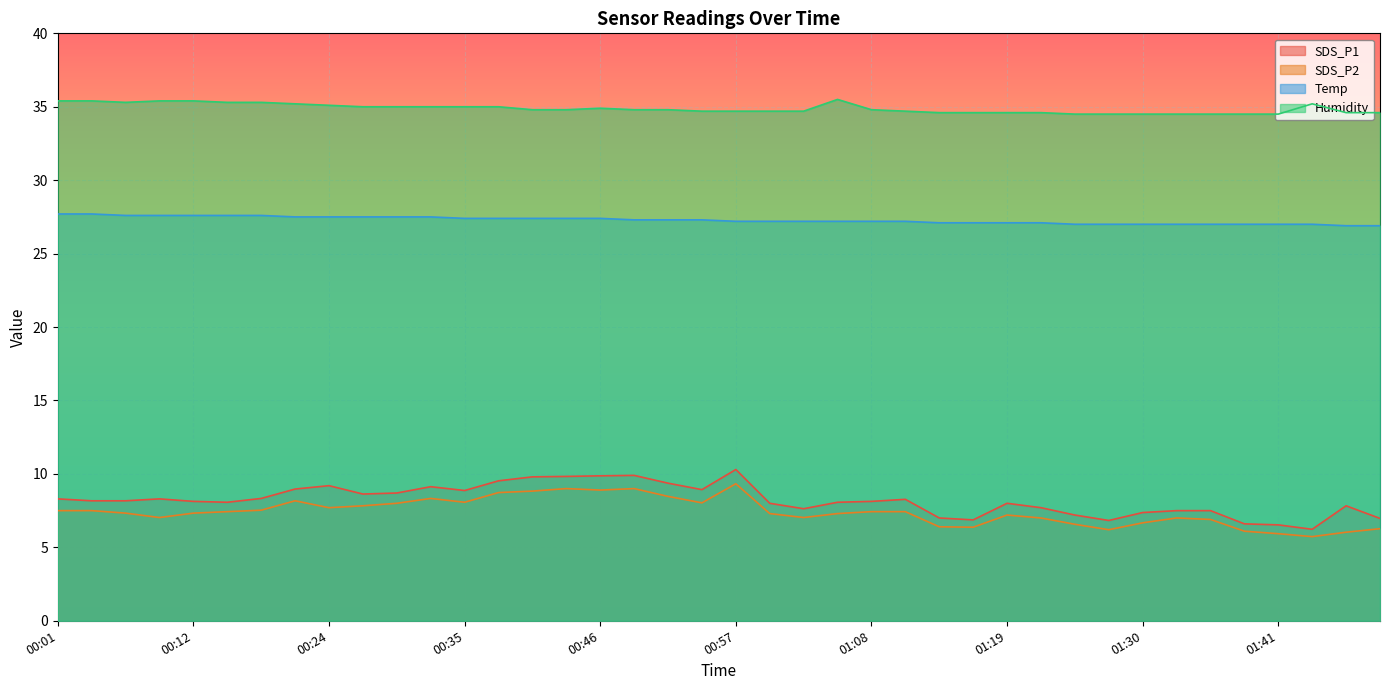

Reading left to right, transcribe all the data shown in this chart.

SDS_P1: 00:01=8.3	00:04=8.2	00:07=8.2	00:10=8.3	00:12=8.1	00:15=8.1	00:18=8.3	00:21=9.0	00:24=9.2	00:26=8.6	00:29=8.7	00:32=9.1	00:35=8.9	00:37=9.5	00:40=9.8	00:43=9.8	00:46=9.9	00:48=9.9	00:51=9.4	00:54=8.9	00:57=10.3	00:59=8.0	01:02=7.6	01:05=8.1	01:08=8.1	01:10=8.3	01:13=7.0	01:16=6.9	01:19=8.0	01:22=7.7	01:24=7.2	01:27=6.8	01:30=7.4	01:33=7.5	01:36=7.5	01:38=6.6	01:41=6.5	01:44=6.2	01:47=7.8	01:49=7.0
SDS_P2: 00:01=7.5	00:04=7.5	00:07=7.3	00:10=7.0	00:12=7.3	00:15=7.4	00:18=7.5	00:21=8.2	00:24=7.7	00:26=7.8	00:29=8.0	00:32=8.3	00:35=8.1	00:37=8.7	00:40=8.8	00:43=9.0	00:46=8.9	00:48=9.0	00:51=8.5	00:54=8.0	00:57=9.3	00:59=7.3	01:02=7.0	01:05=7.3	01:08=7.4	01:10=7.4	01:13=6.4	01:16=6.4	01:19=7.2	01:22=7.0	01:24=6.6	01:27=6.2	01:30=6.7	01:33=7.0	01:36=6.9	01:38=6.1	01:41=5.9	01:44=5.7	01:47=6.0	01:49=6.3
Temp: 00:01=27.7	00:04=27.7	00:07=27.6	00:10=27.6	00:12=27.6	00:15=27.6	00:18=27.6	00:21=27.5	00:24=27.5	00:26=27.5	00:29=27.5	00:32=27.5	00:35=27.4	00:37=27.4	00:40=27.4	00:43=27.4	00:46=27.4	00:48=27.3	00:51=27.3	00:54=27.3	00:57=27.2	00:59=27.2	01:02=27.2	01:05=27.2	01:08=27.2	01:10=27.2	01:13=27.1	01:16=27.1	01:19=27.1	01:22=27.1	01:24=27.0	01:27=27.0	01:30=27.0	01:33=27.0	01:36=27.0	01:38=27.0	01:41=27.0	01:44=27.0	01:47=26.9	01:49=26.9
Humidity: 00:01=35.4	00:04=35.4	00:07=35.3	00:10=35.4	00:12=35.4	00:15=35.3	00:18=35.3	00:21=35.2	00:24=35.1	00:26=35.0	00:29=35.0	00:32=35.0	00:35=35.0	00:37=35.0	00:40=34.8	00:43=34.8	00:46=34.9	00:48=34.8	00:51=34.8	00:54=34.7	00:57=34.7	00:59=34.7	01:02=34.7	01:05=35.5	01:08=34.8	01:10=34.7	01:13=34.6	01:16=34.6	01:19=34.6	01:22=34.6	01:24=34.5	01:27=34.5	01:30=34.5	01:33=34.5	01:36=34.5	01:38=34.5	01:41=34.5	01:44=35.2	01:47=34.6	01:49=34.6